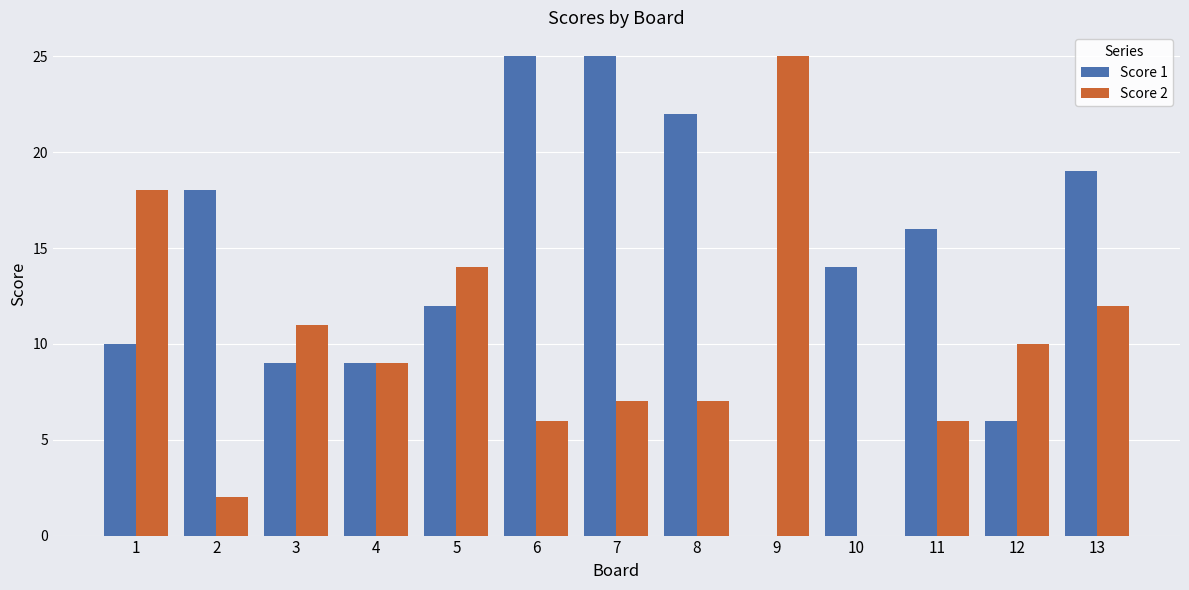

What is the sum of all Score 1 values?

185